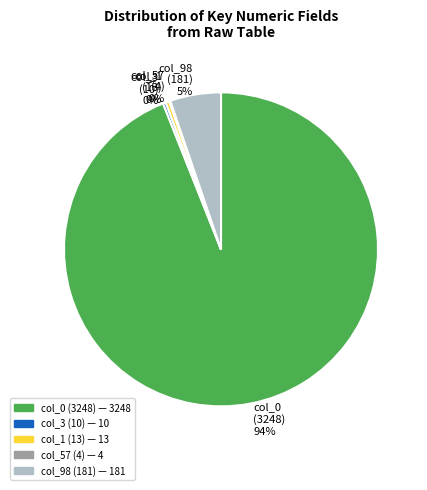

To the nearest percent, what is the average slice percentage?

20%